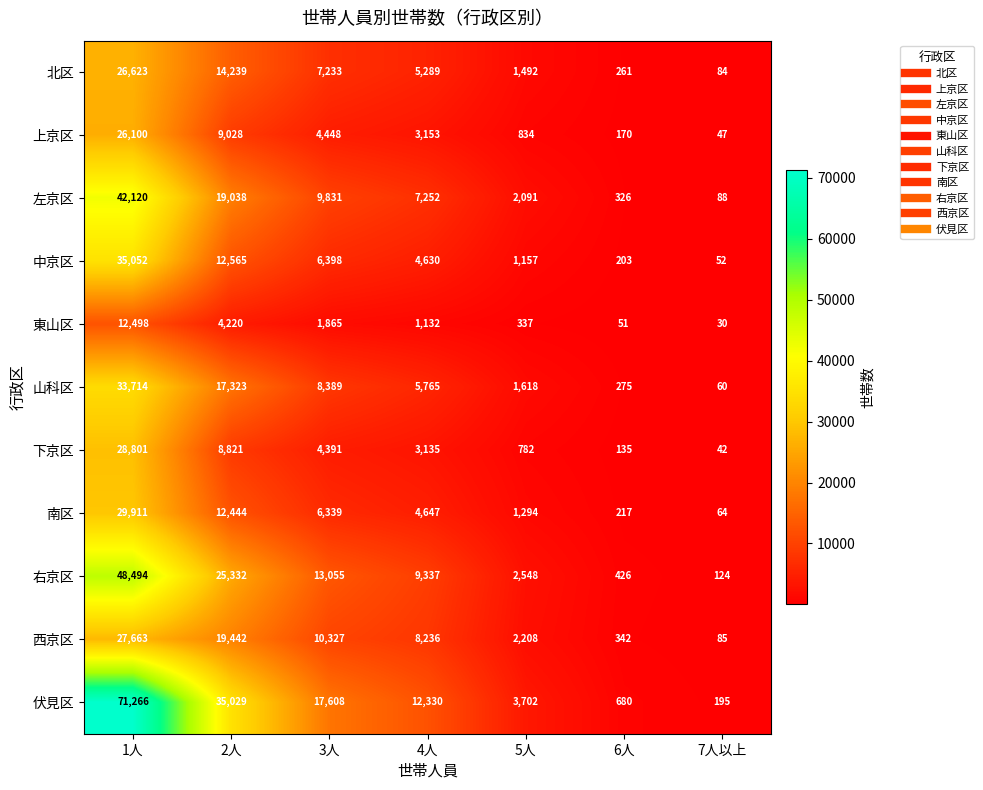

How many values in the 山科区 series are below 5765?

3